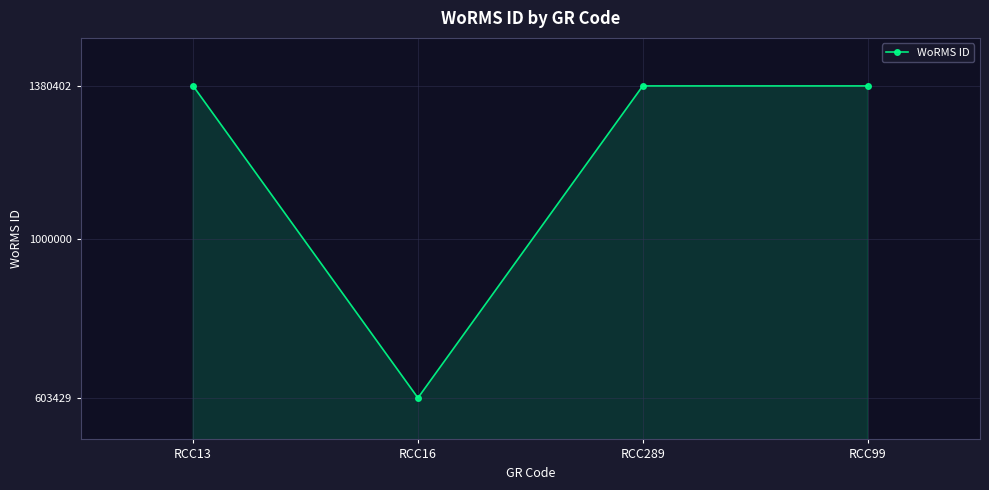

How many lines are shown in the chart?

1